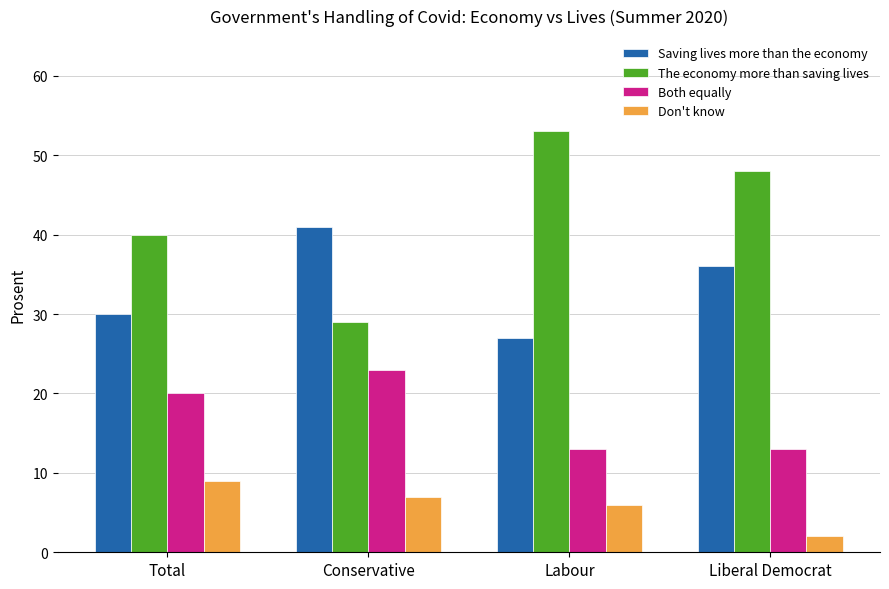

True or false: Saving lives more than the economy has a value of 27.0 at Labour.

True